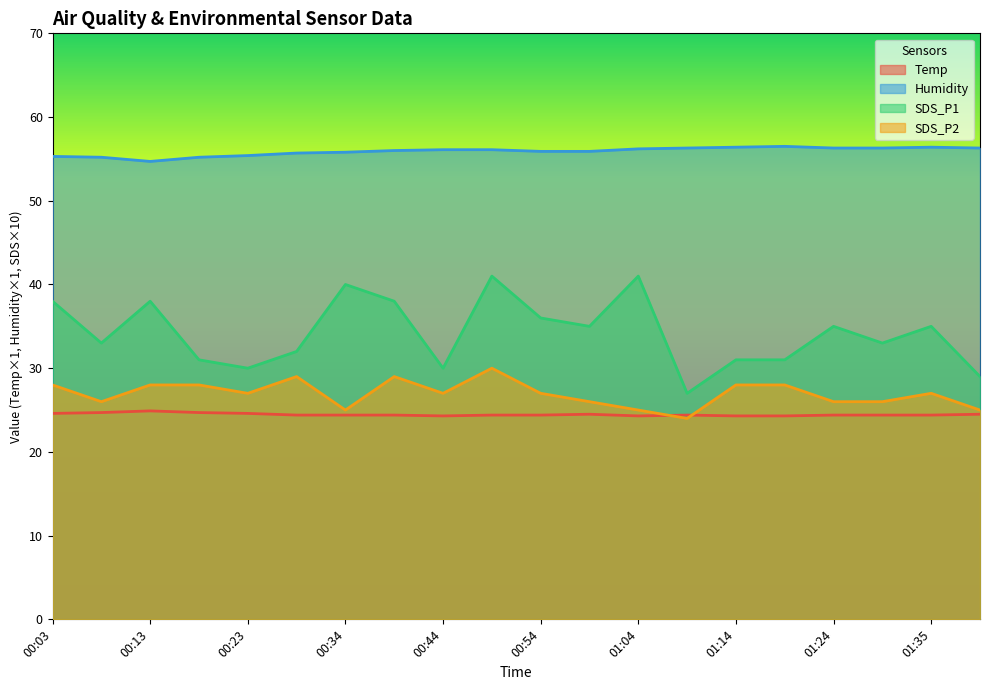

In SDS_P1, how many points are higher than both neighbors (excluding endpoints)?

6